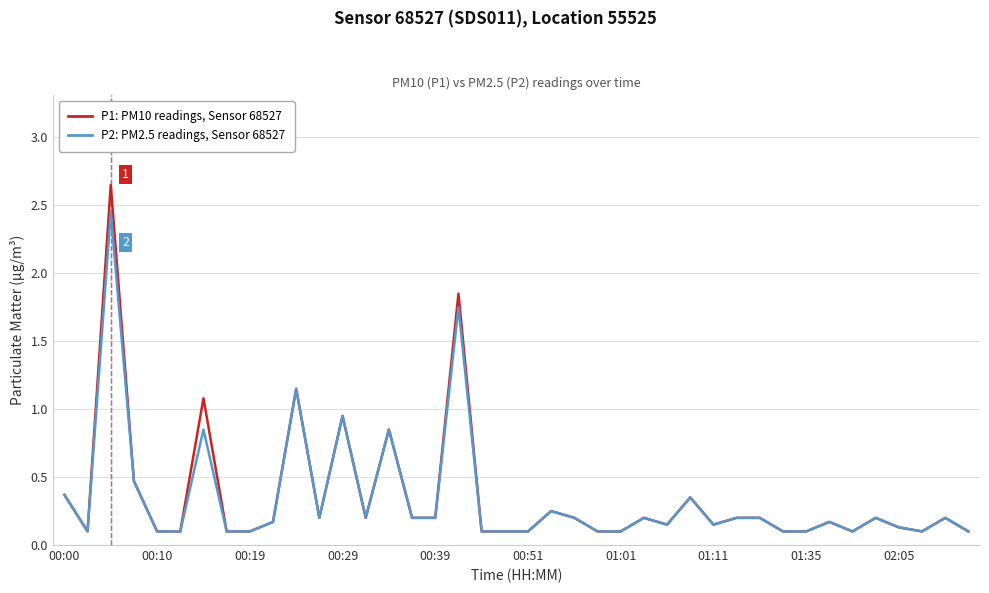

Is this an area chart (filled region under the line)?

No